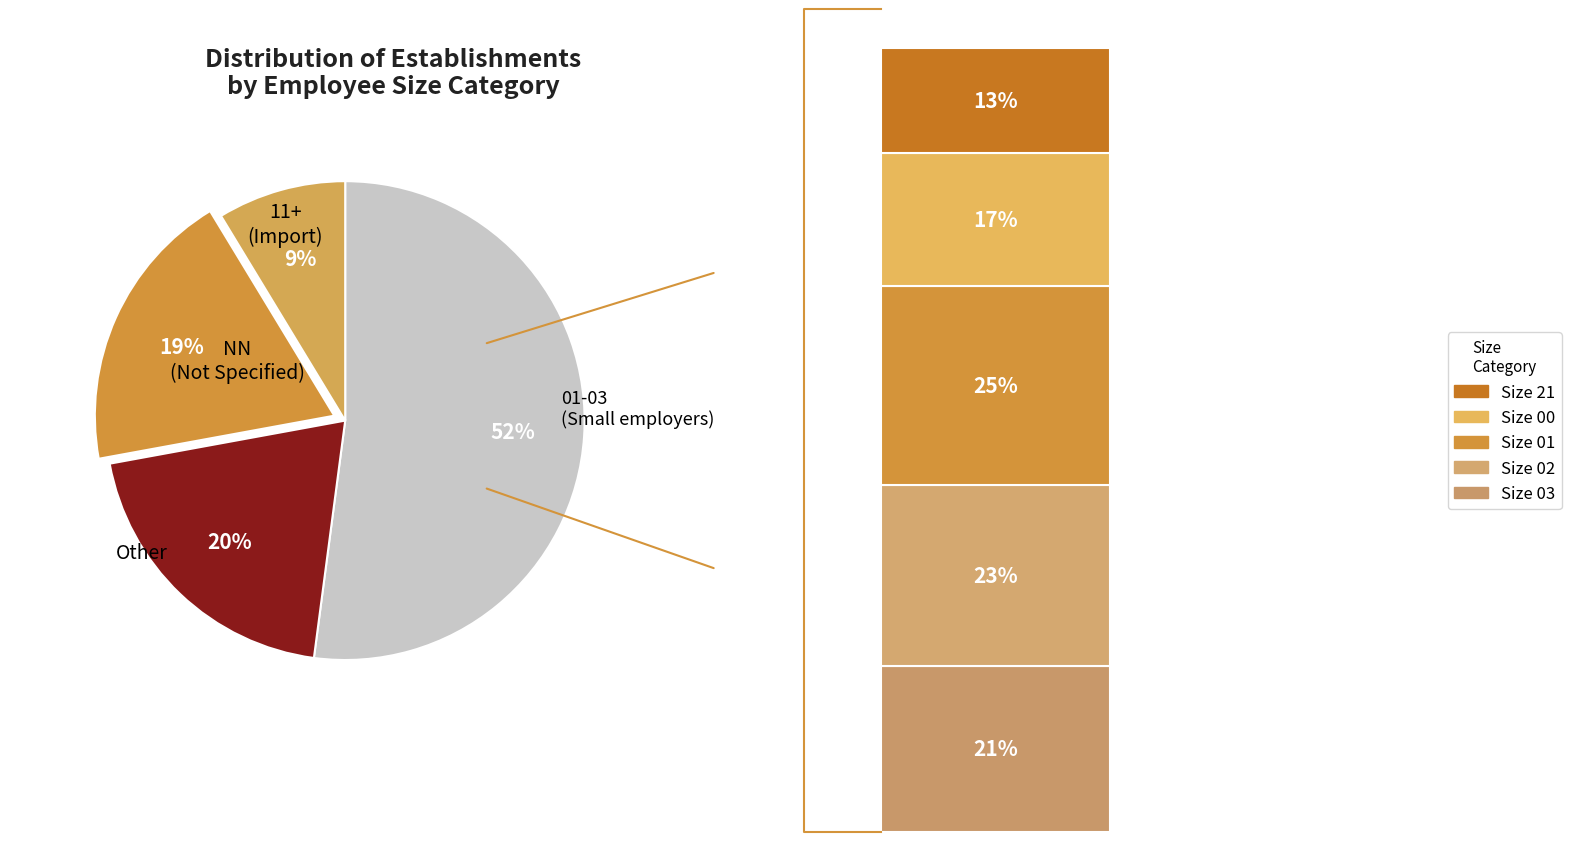

True or false: 01 accounts for 2% of the total.

False